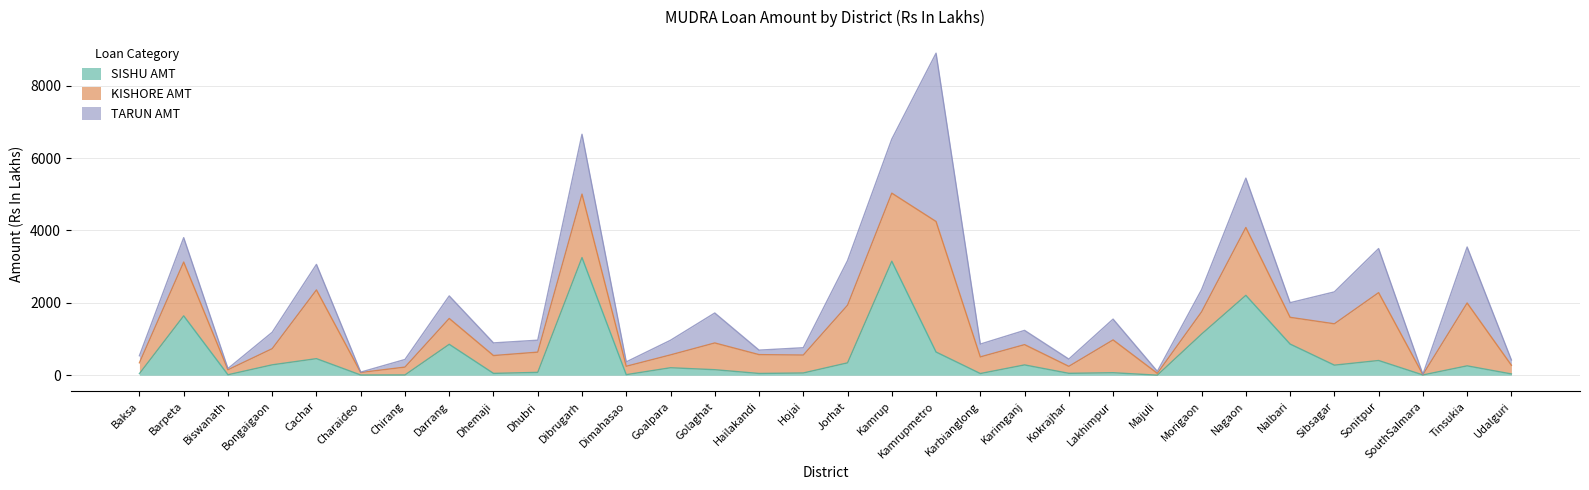

What is the label of the 2nd point from the left?

Barpeta